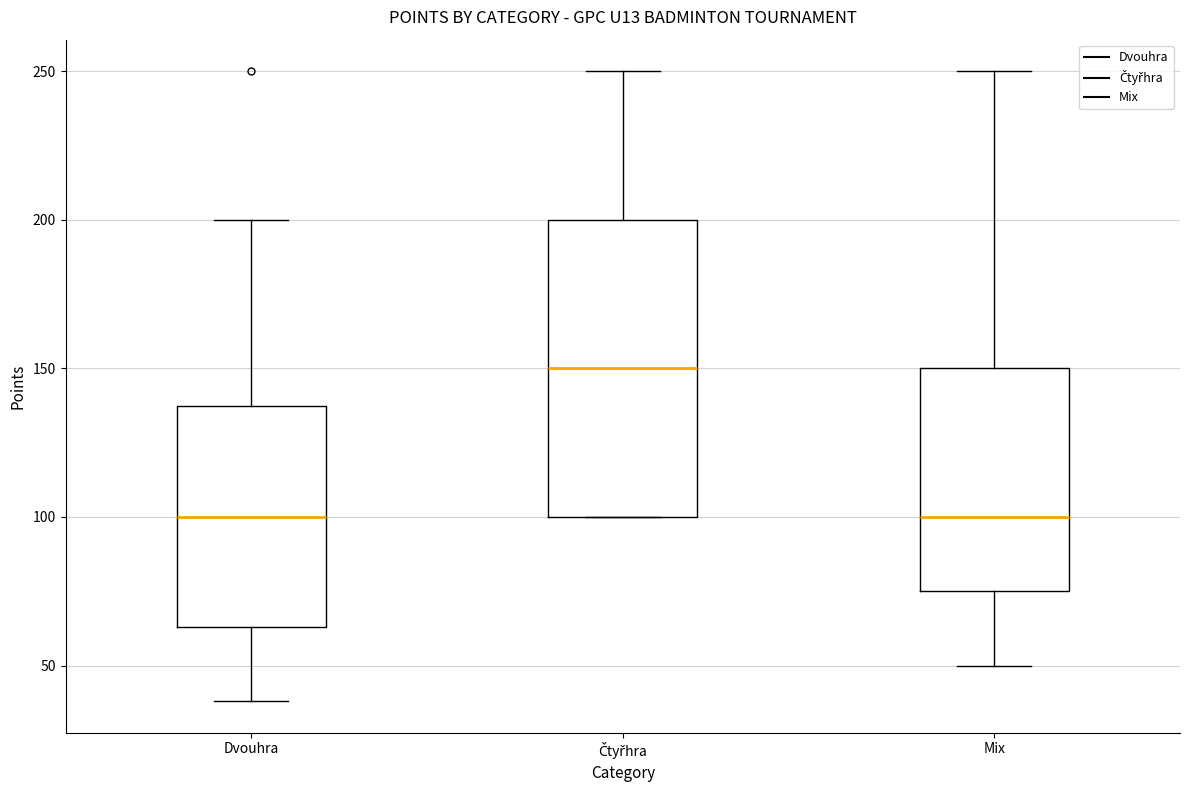

Which box is the tallest, from its lower edge to its upper edge?

Čtyřhra